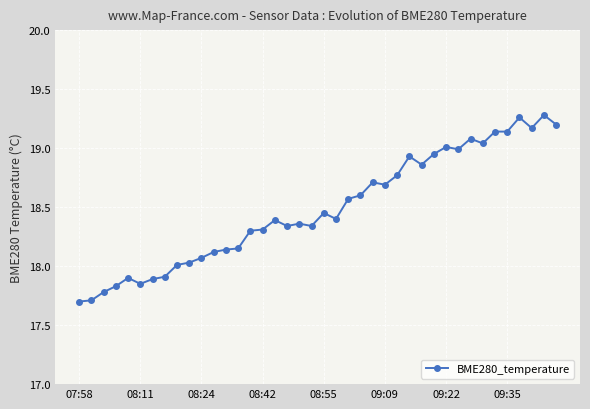

What is the average value?

18.5